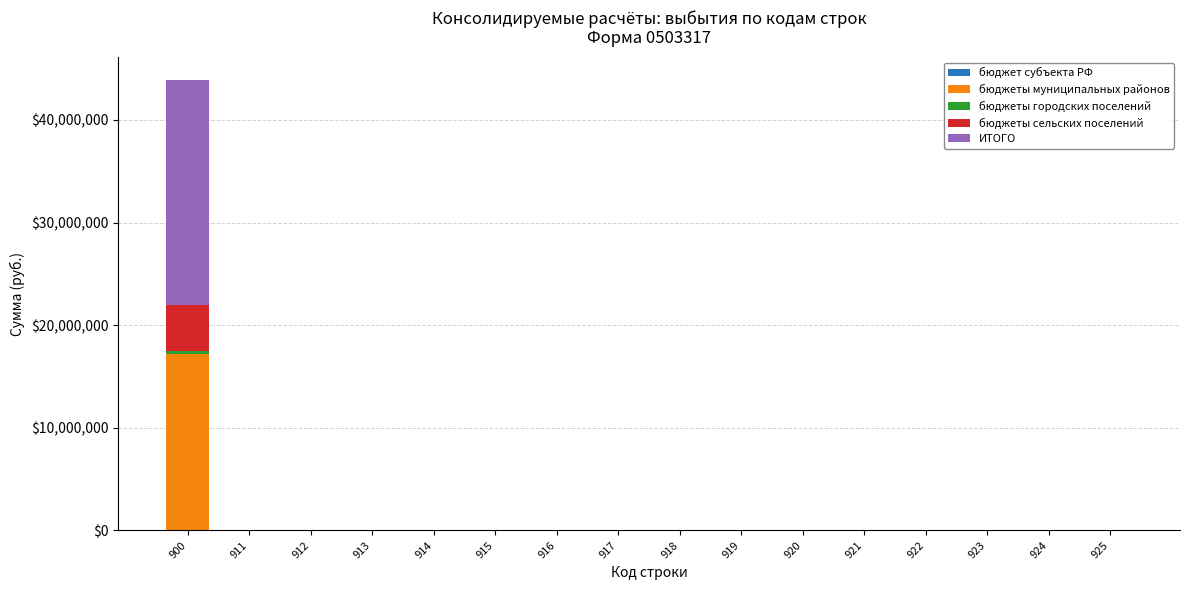

At which category is the sum across all series the highest?

900